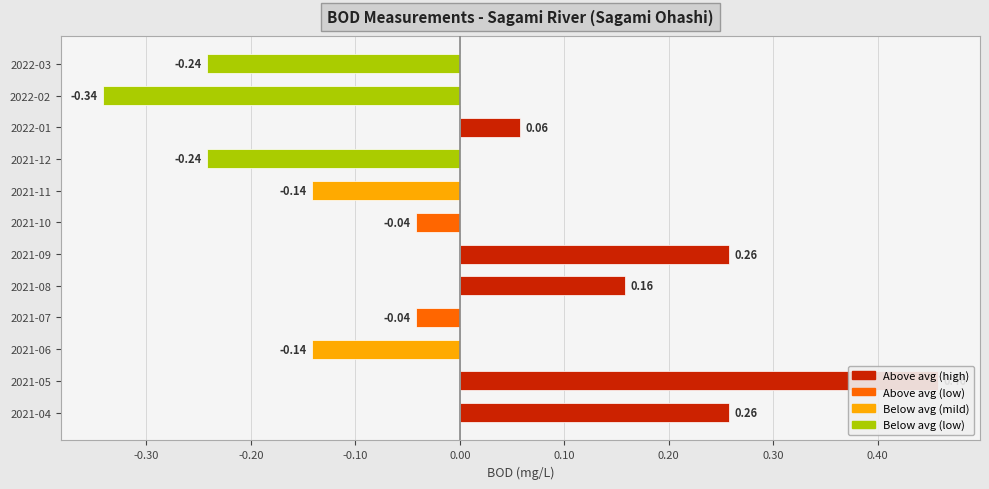

True or false: the data shows -0.2 at 2021-11.

False